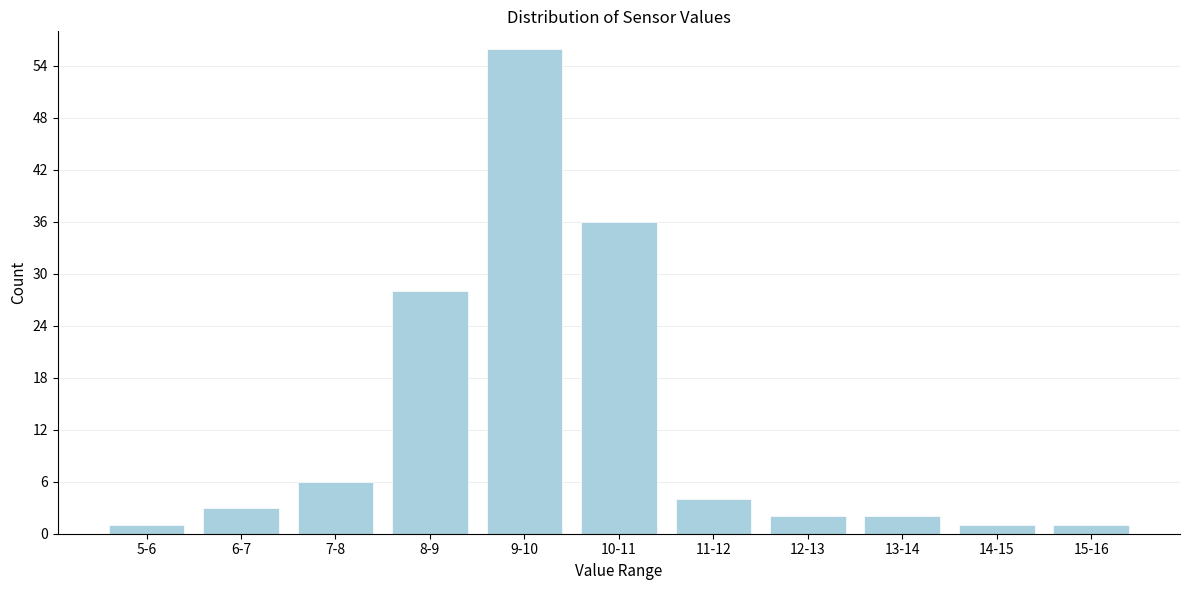

Reading left to right, what are all the values shown in this chart?

5-6=1	6-7=3	7-8=6	8-9=28	9-10=56	10-11=36	11-12=4	12-13=2	13-14=2	14-15=1	15-16=1